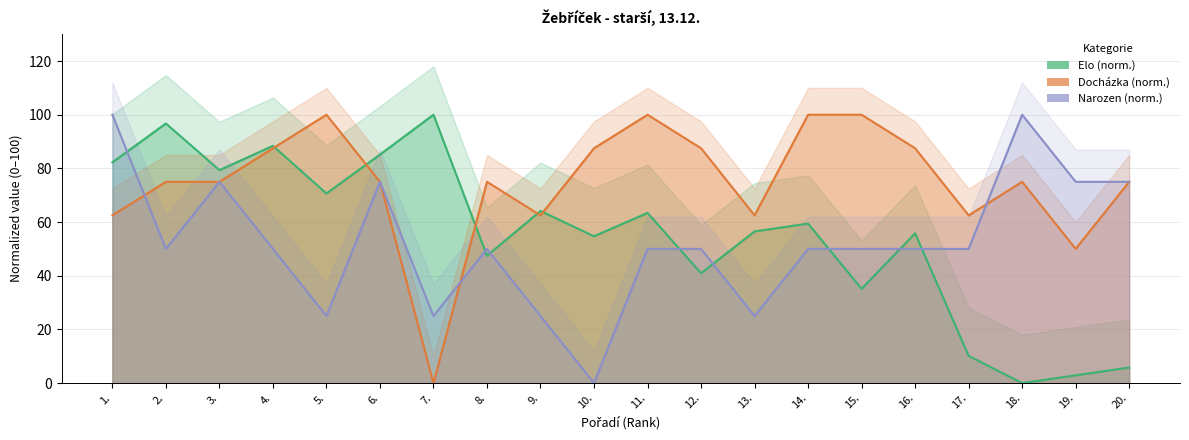

True or false: Docházka and Narozen cross at least once.

True